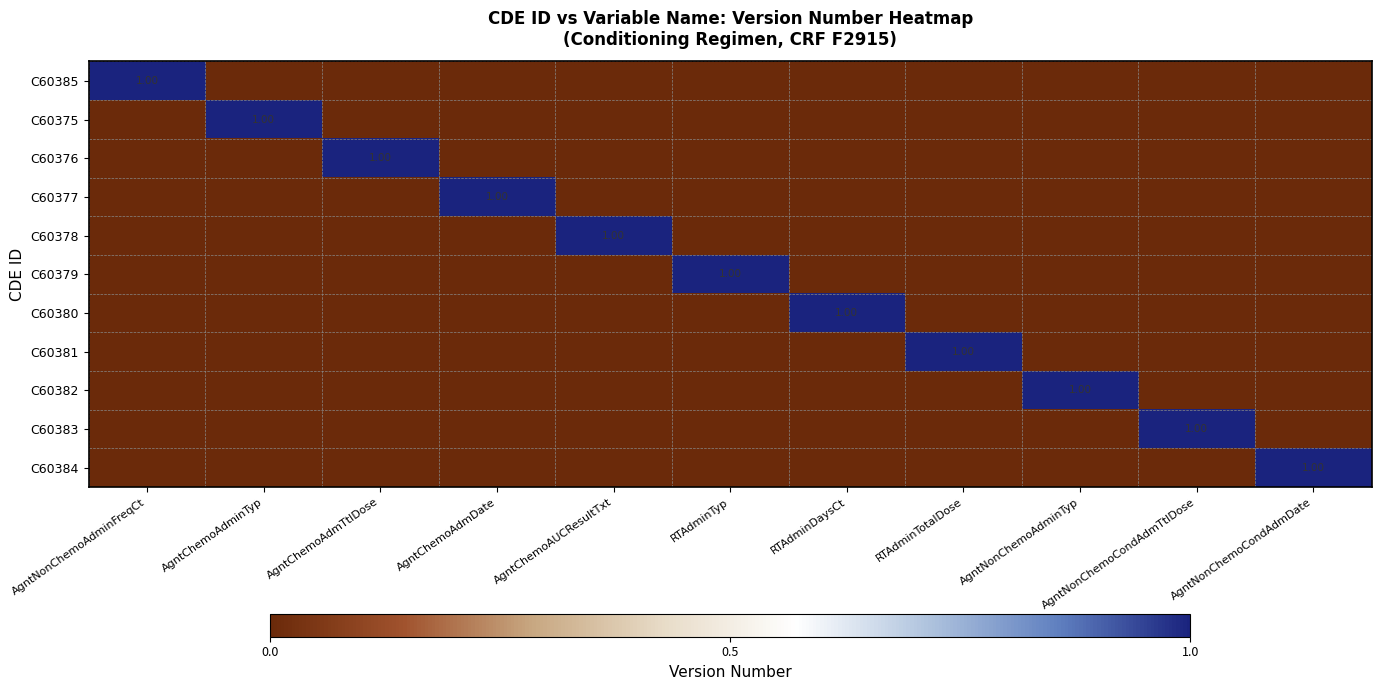

True or false: C60383 has a value of 0 at AgntNonChemoAdminTyp.

True